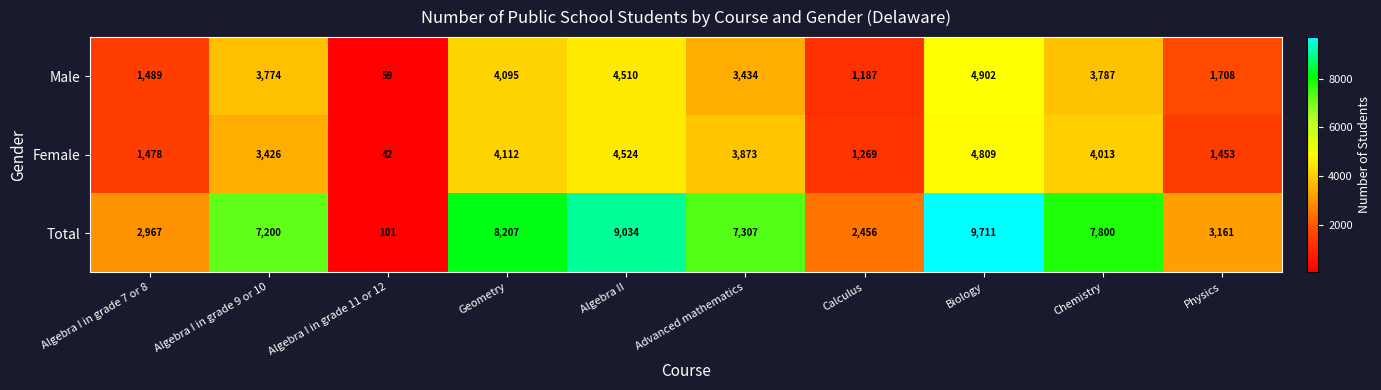

Which series has the widest spread of values?

Total